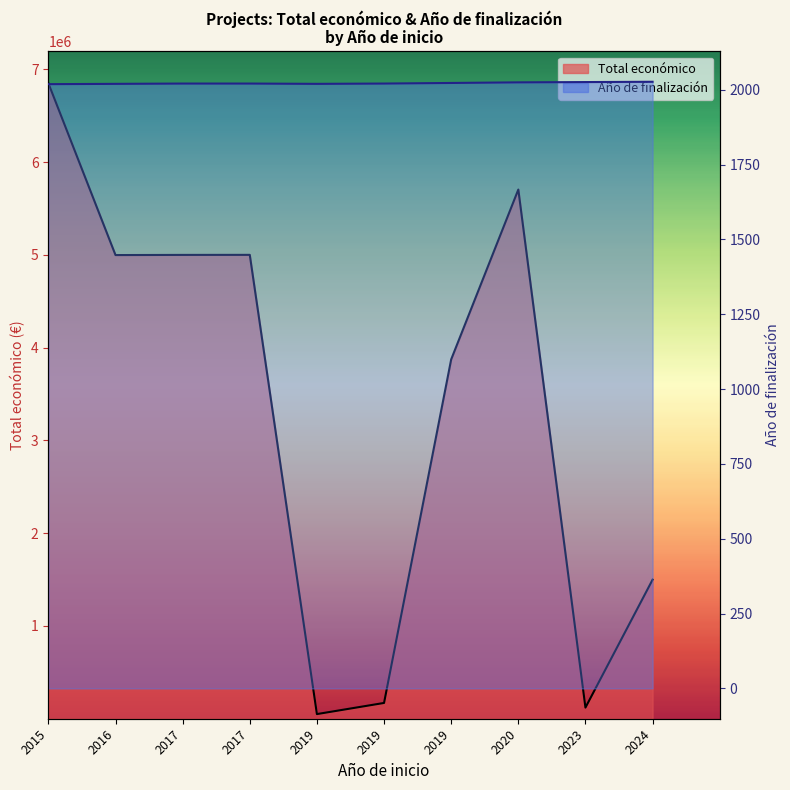

True or false: Año de finalización line has more than 0 points higher than both neighbors.

False